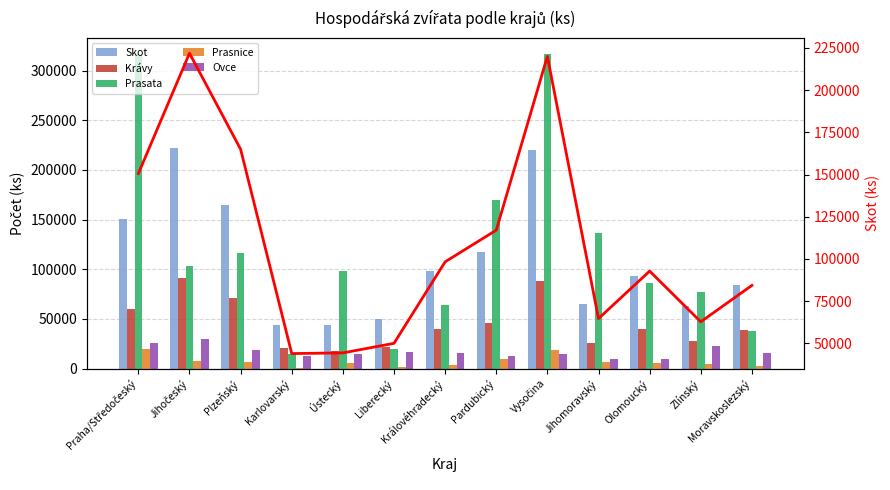

At which category is the sum across all series the highest?

Vysočina